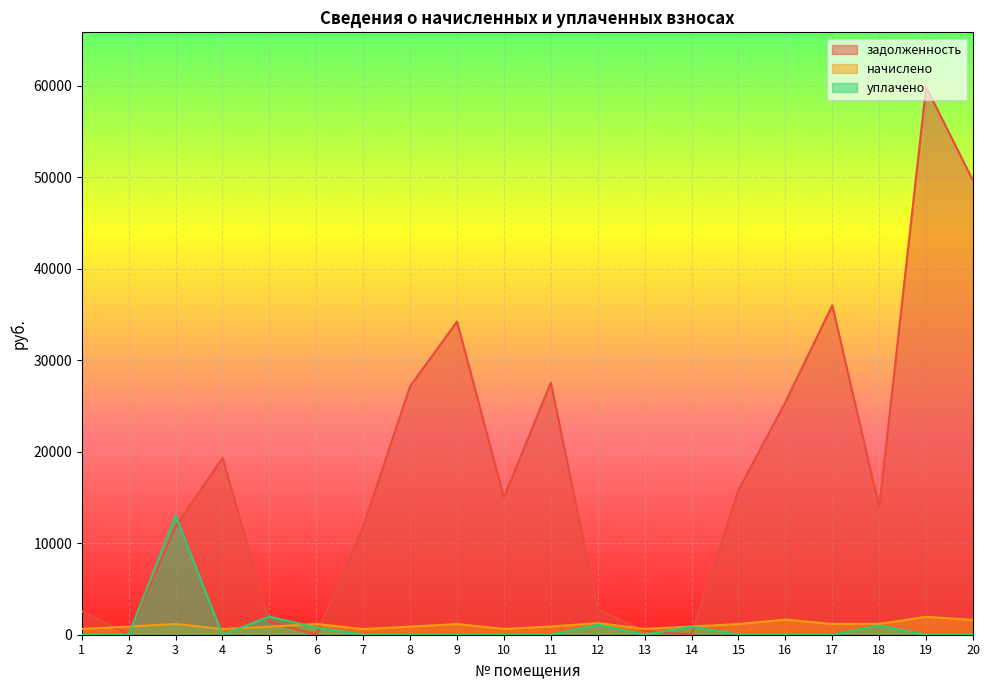

Between which two adjacent categories do начислено and уплачено first intersect?

2 and 3